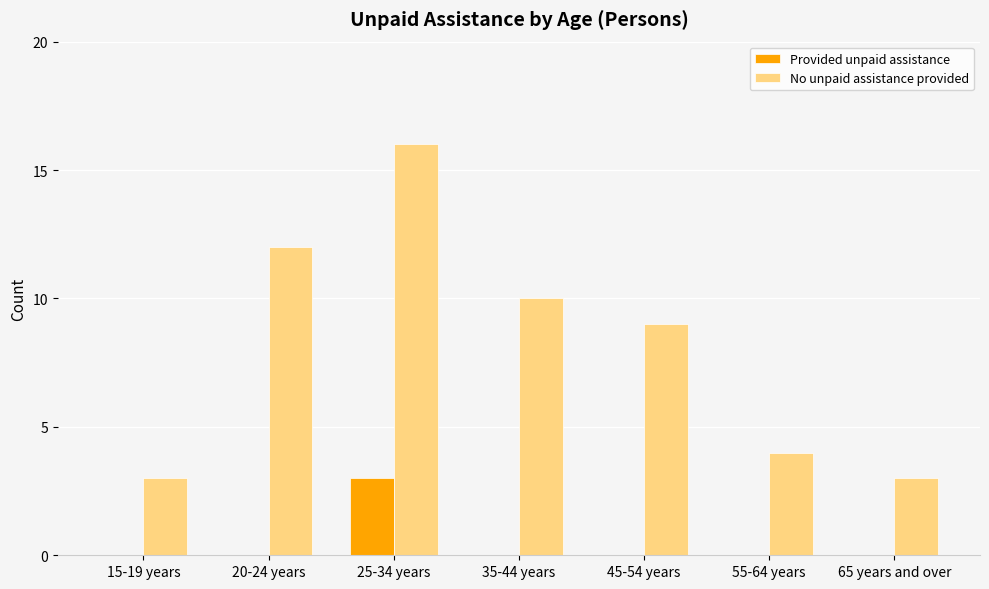

Reading left to right, extract all data points from this chart.

Provided unpaid assistance: 15-19 years=0	20-24 years=0	25-34 years=3	35-44 years=0	45-54 years=0	55-64 years=0	65 years and over=0
No unpaid assistance provided: 15-19 years=3	20-24 years=12	25-34 years=16	35-44 years=10	45-54 years=9	55-64 years=4	65 years and over=3